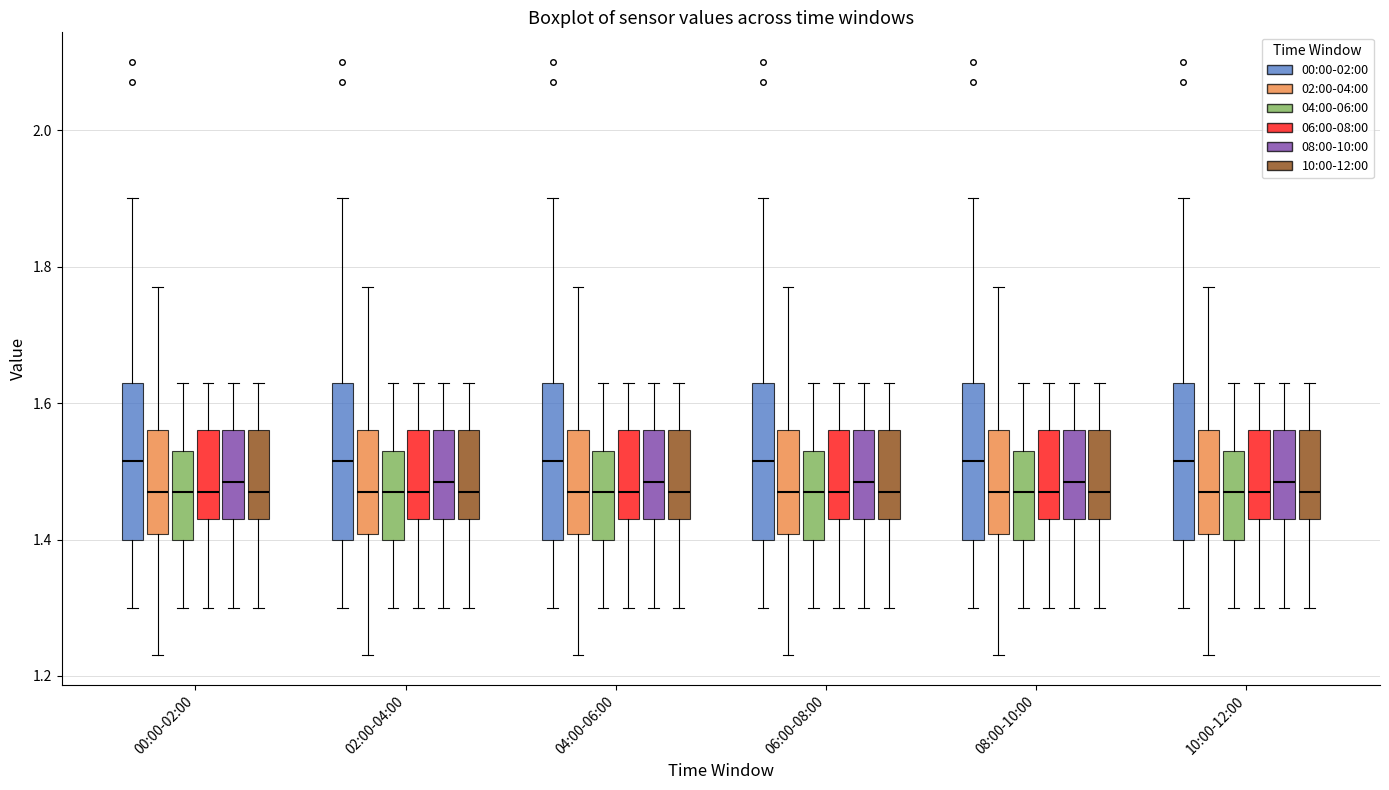

Where does the median line of the box for 02:00-04:00 (04:00-06:00) sit on the y-axis? The values are not printed on the chart, so give them approximately, as read against the axis.

1.48